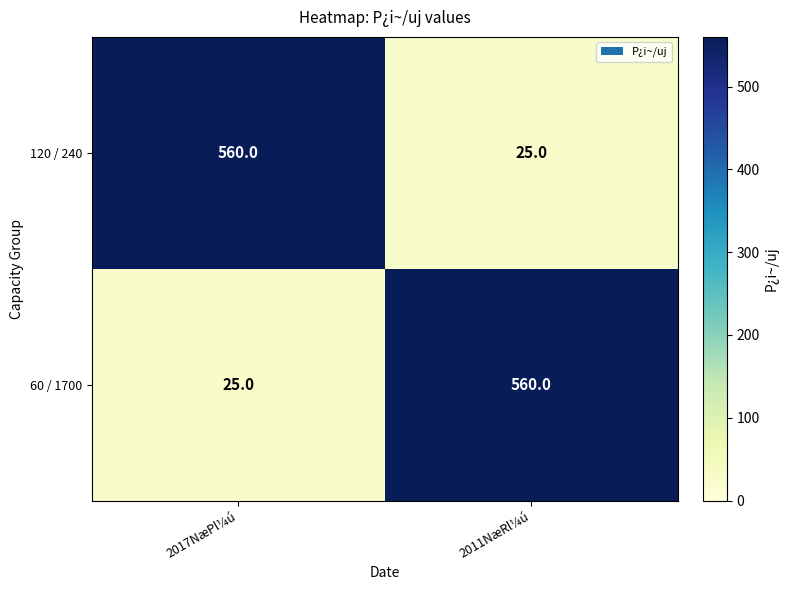

Reading left to right, extract all data points from this chart.

120 / 240: 560	25
60 / 1700: 25	560